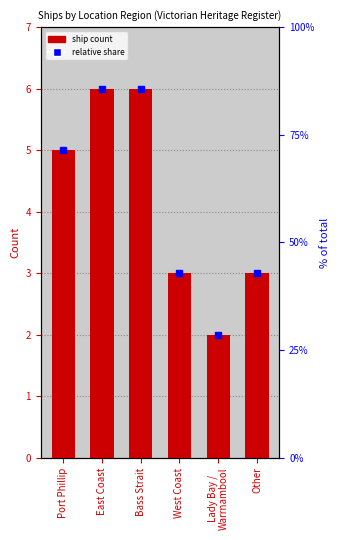

The ship count series shows 2 at Lady Bay /
Warrnambool. True or false?

True